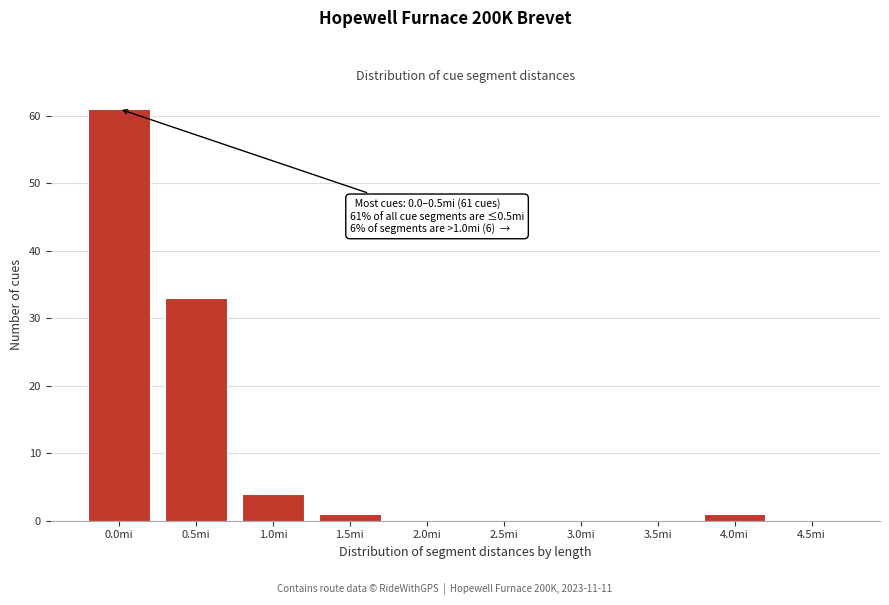

Reading left to right, transcribe all the data shown in this chart.

0.0mi=61	0.5mi=33	1.0mi=4	1.5mi=1	2.0mi=0	2.5mi=0	3.0mi=0	3.5mi=0	4.0mi=1	4.5mi=0